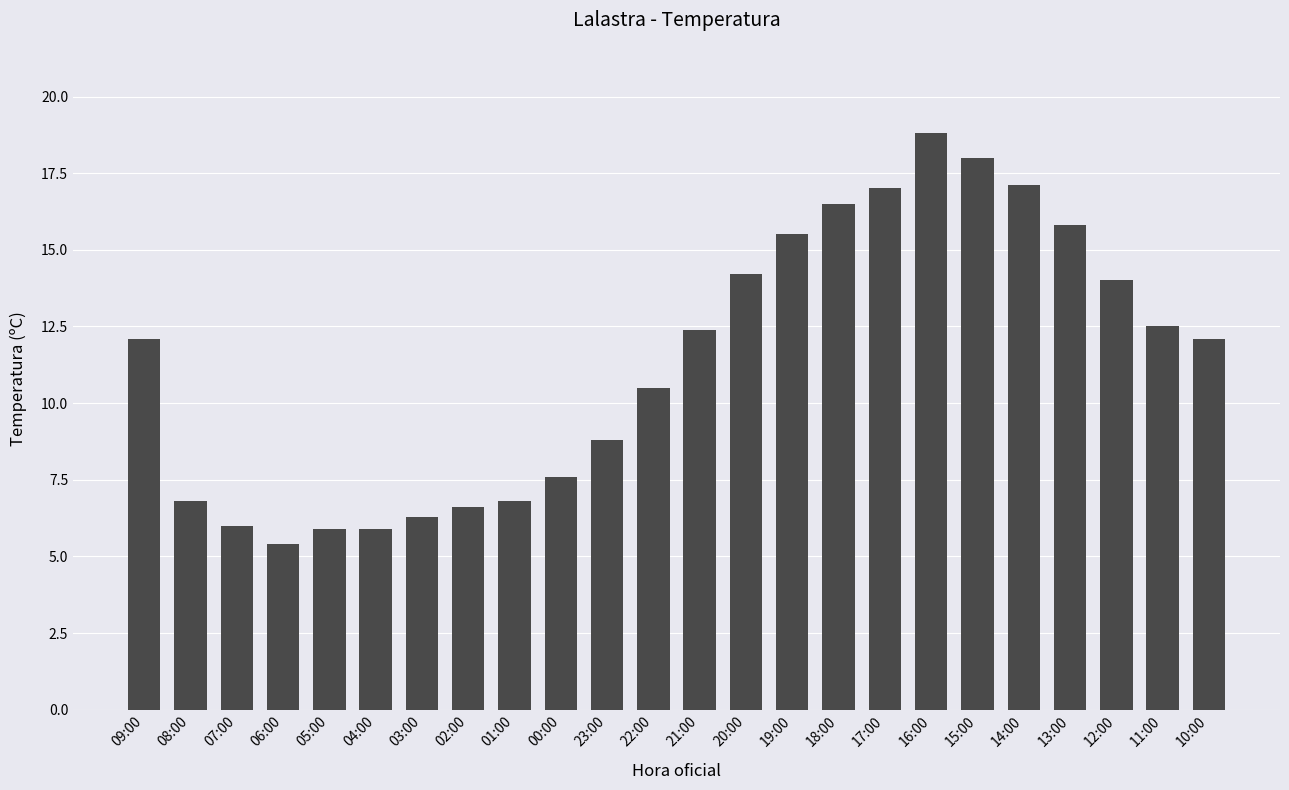

What is the label of the 23rd bar from the right?

08:00